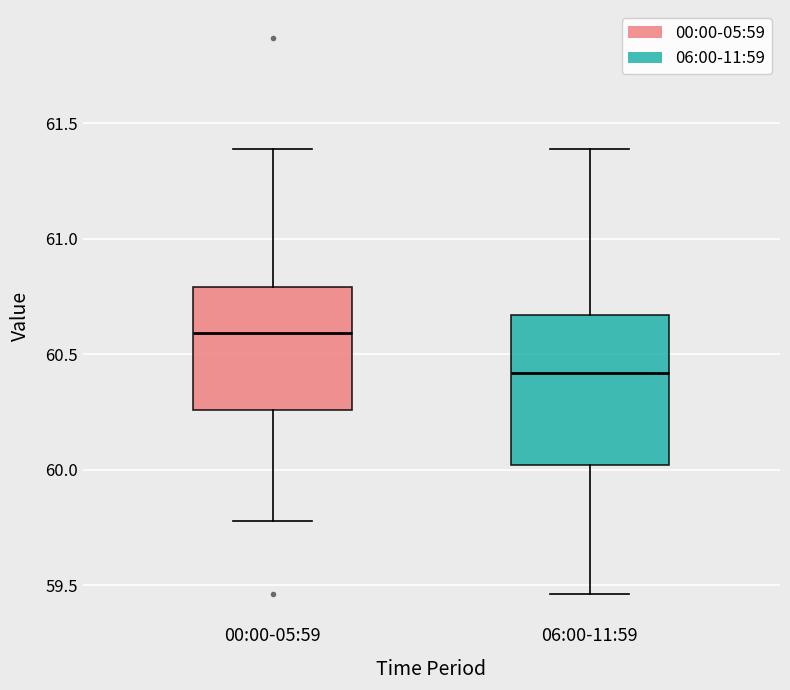

Comparing the boxes themselves (not the whiskers), which one is the tallest?

06:00-11:59